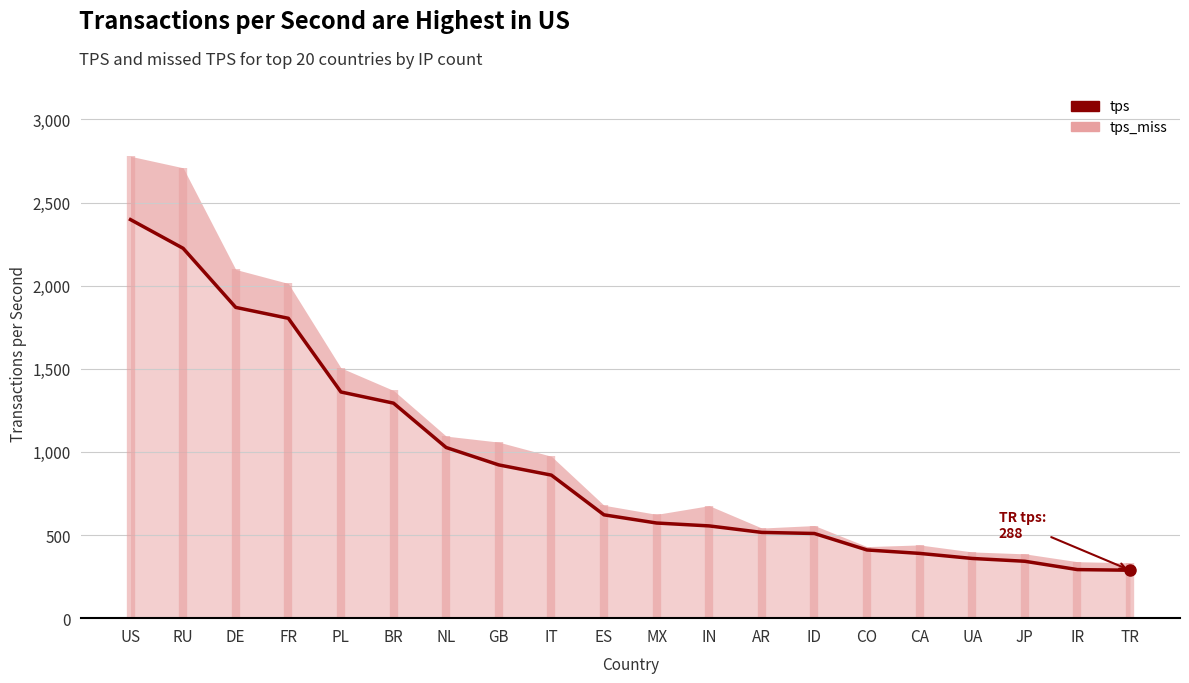

What is the value of the 20th point from the left?

288.3